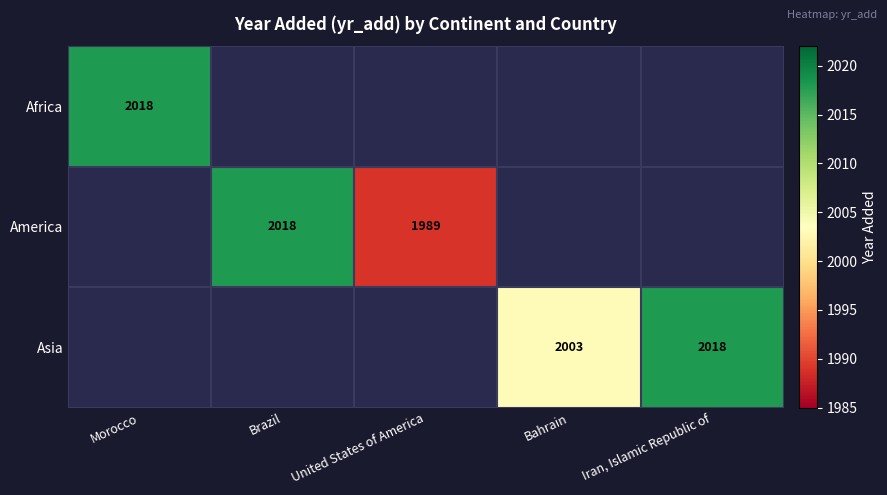

The Asia series shows 1230 at Iran, Islamic Republic of. True or false?

False